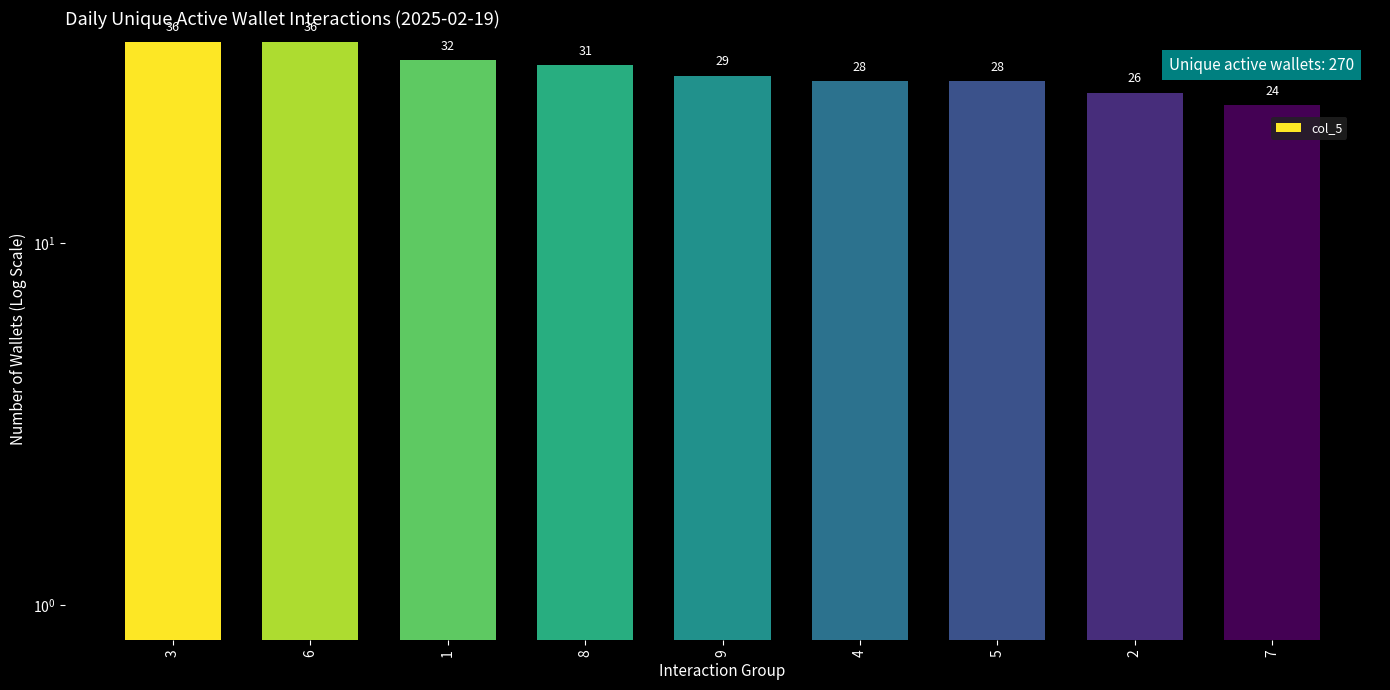

How many bars are there in total?

9